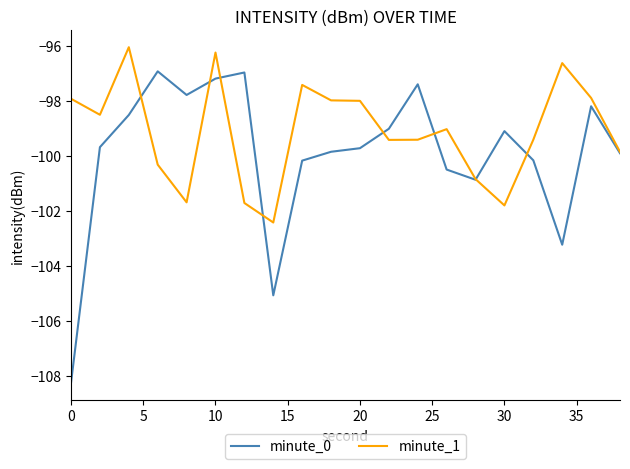

Does the chart display data point markers on the line(s)?

No